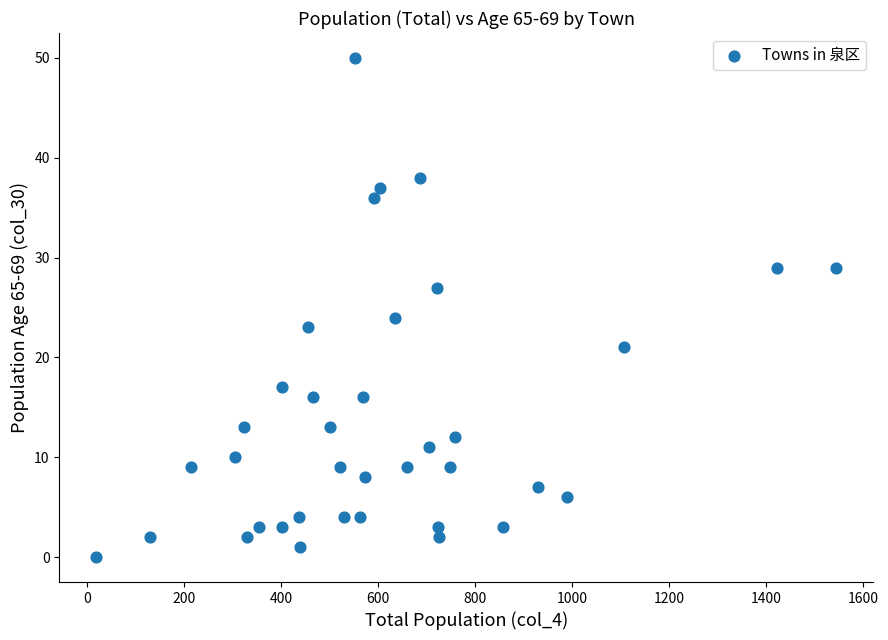

What is the range of X values (max minus min)?

1526